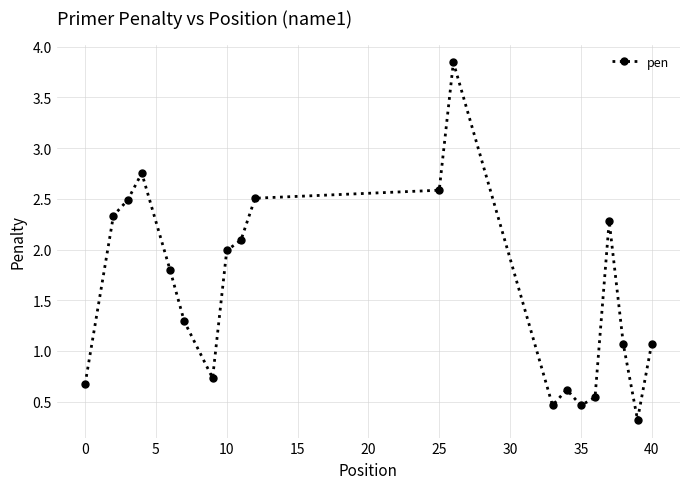

What is the minimum value shown in the chart?

0.3